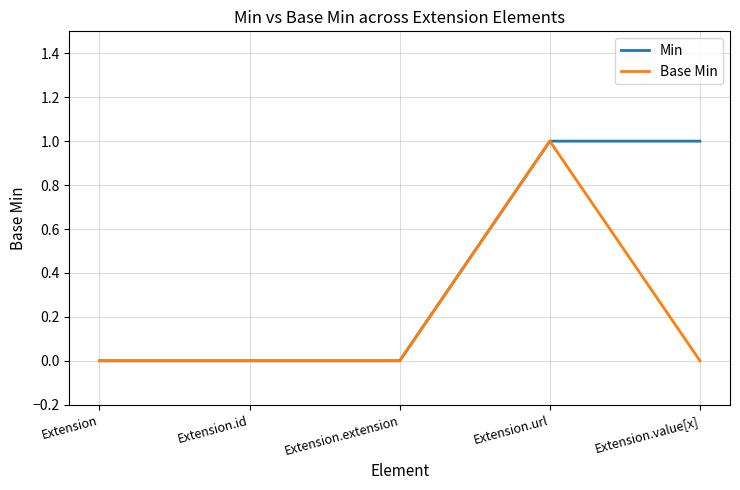

What are all the series names shown in the legend?

Min, Base Min